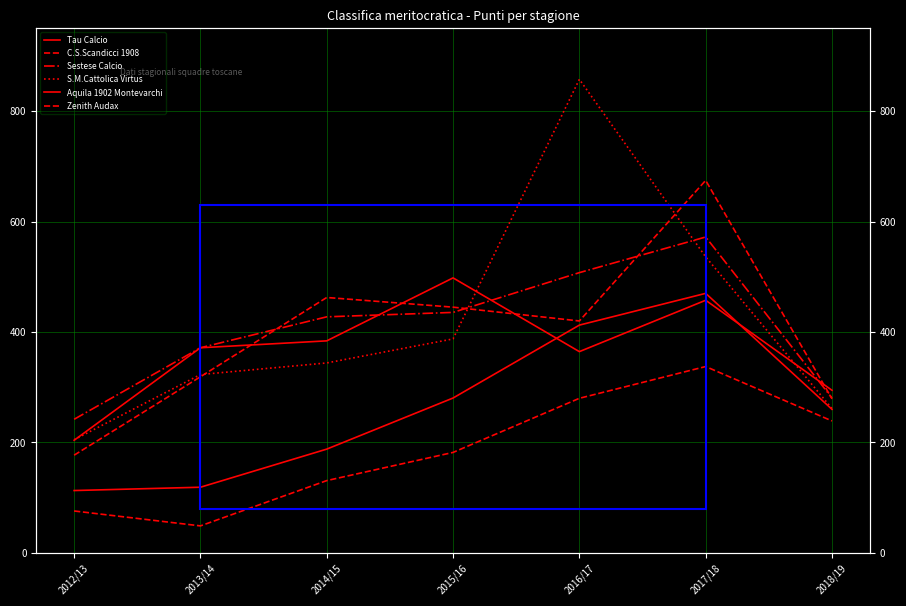

Between 2013/14 and 2017/18, which series saw the biggest shift?

C.S.Scandicci 1908